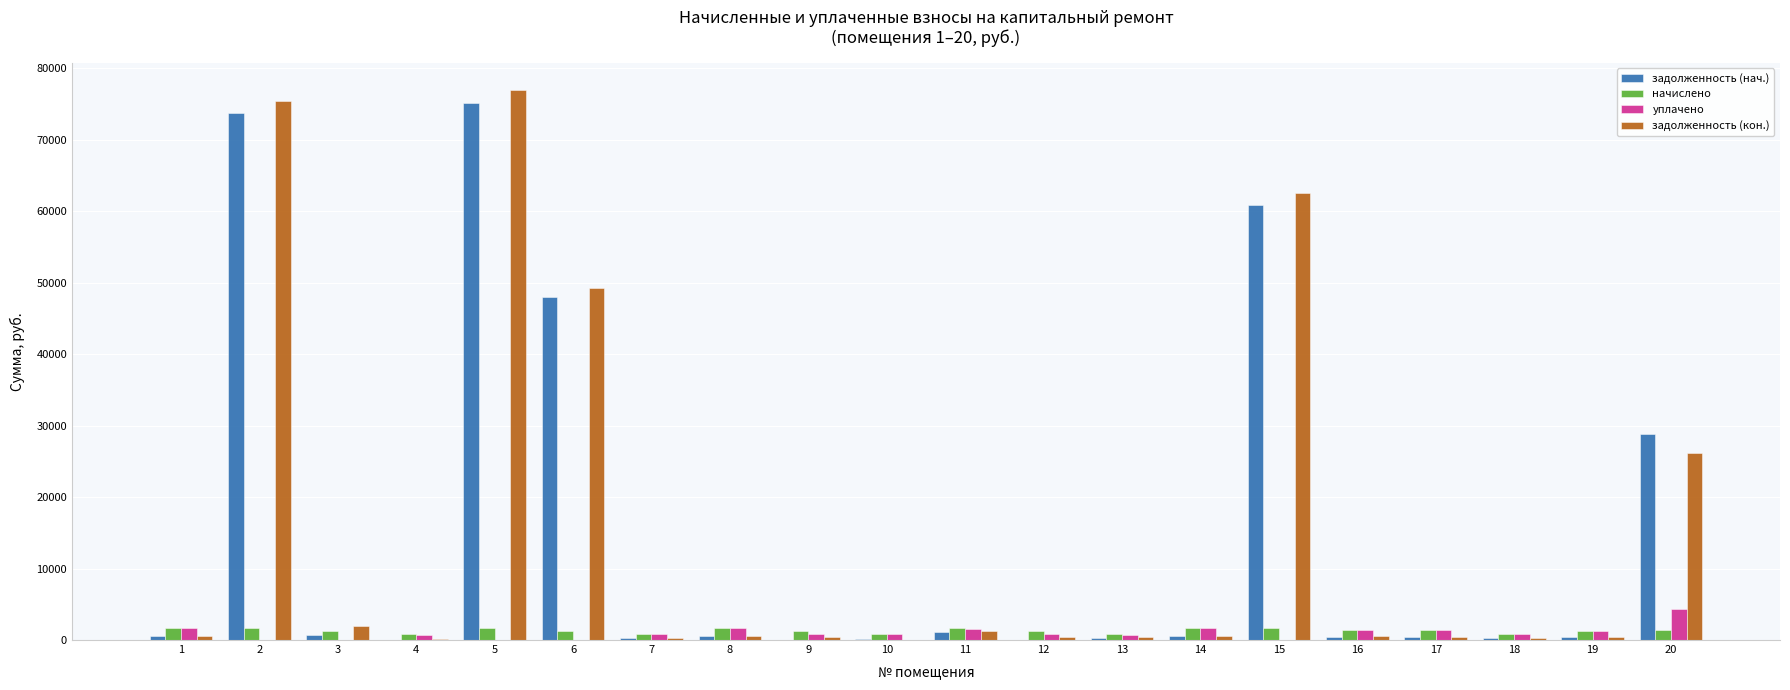

What is the highest value of the начислено series?

1720.3